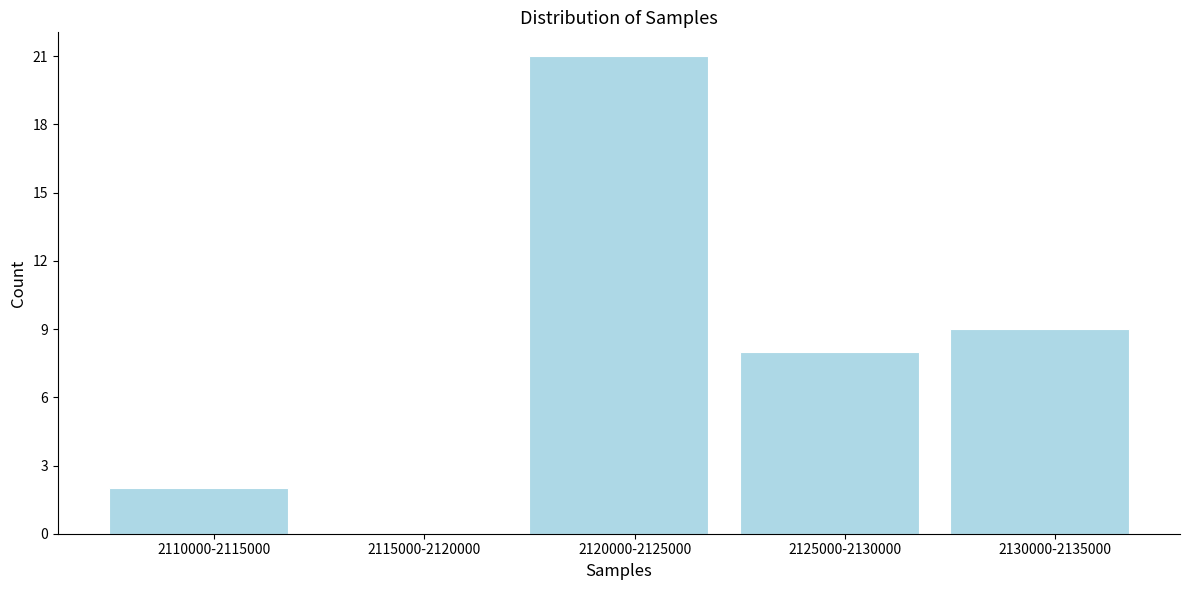

Reading left to right, transcribe all the data shown in this chart.

2110000-2115000=2	2115000-2120000=0	2120000-2125000=21	2125000-2130000=8	2130000-2135000=9